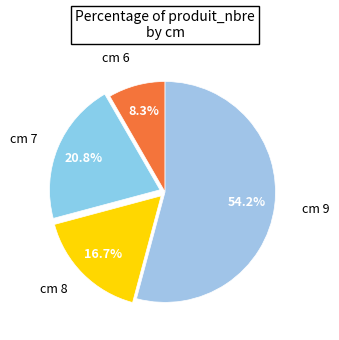

Which slice is the largest?

9